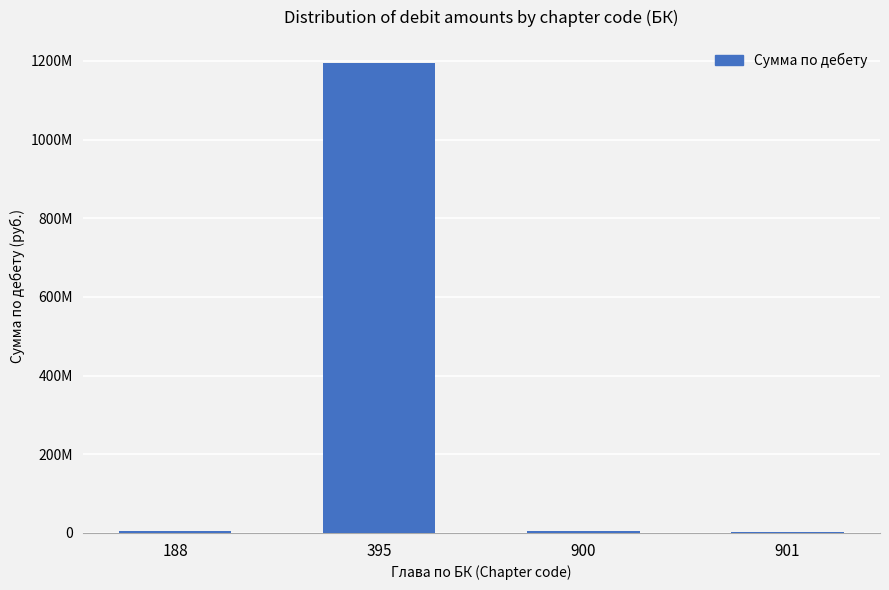

Reading right to left, transcribe all the data shown in this chart.

901=3003437.5	900=3808322.9	395=1193513200.0	188=4250300.0